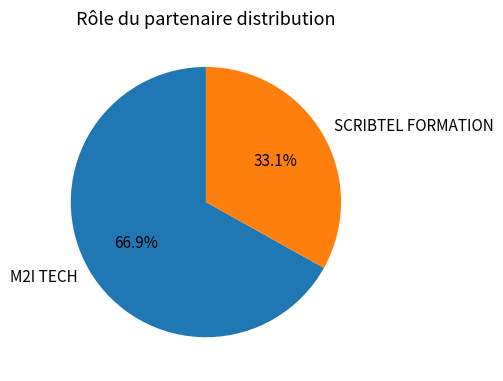

Approximately how many times larger is the value at M2I TECH compared to SCRIBTEL FORMATION?

2.0